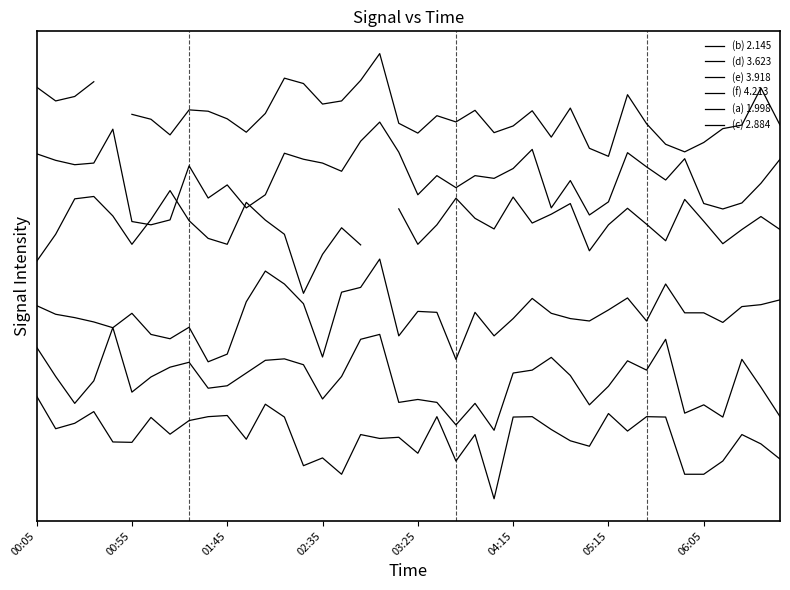

What value does the (c) 2.884 series have at 36?

54.5